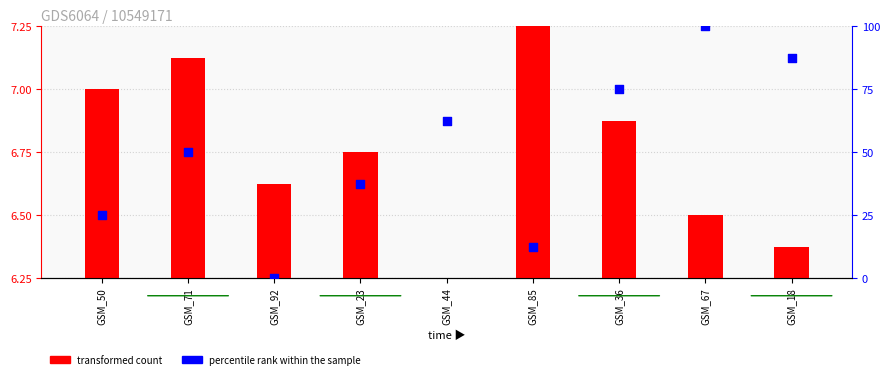

At how many categories does at least one series exceed 74?

3